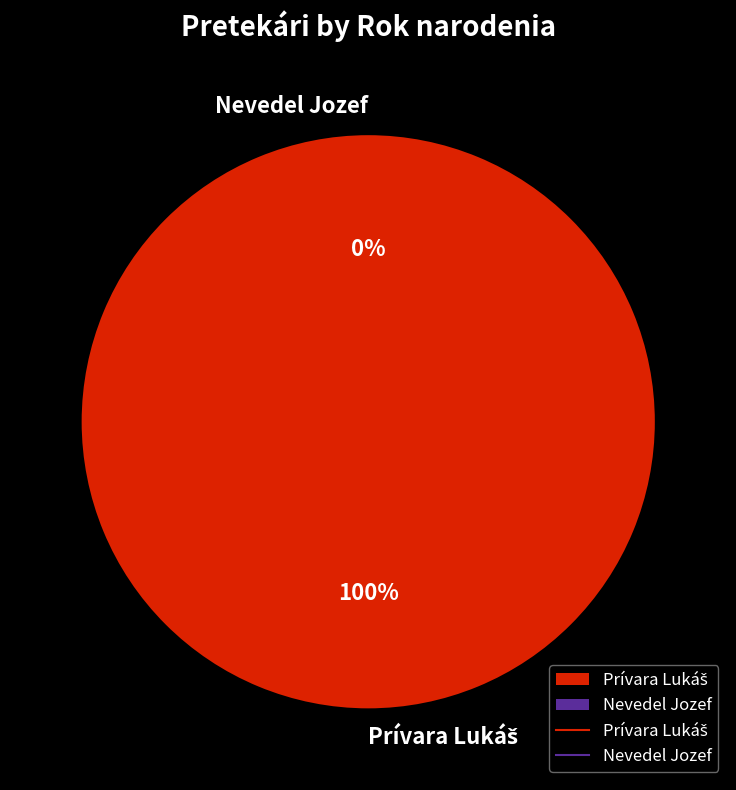

Which slice is the smallest?

Nevedel Jozef